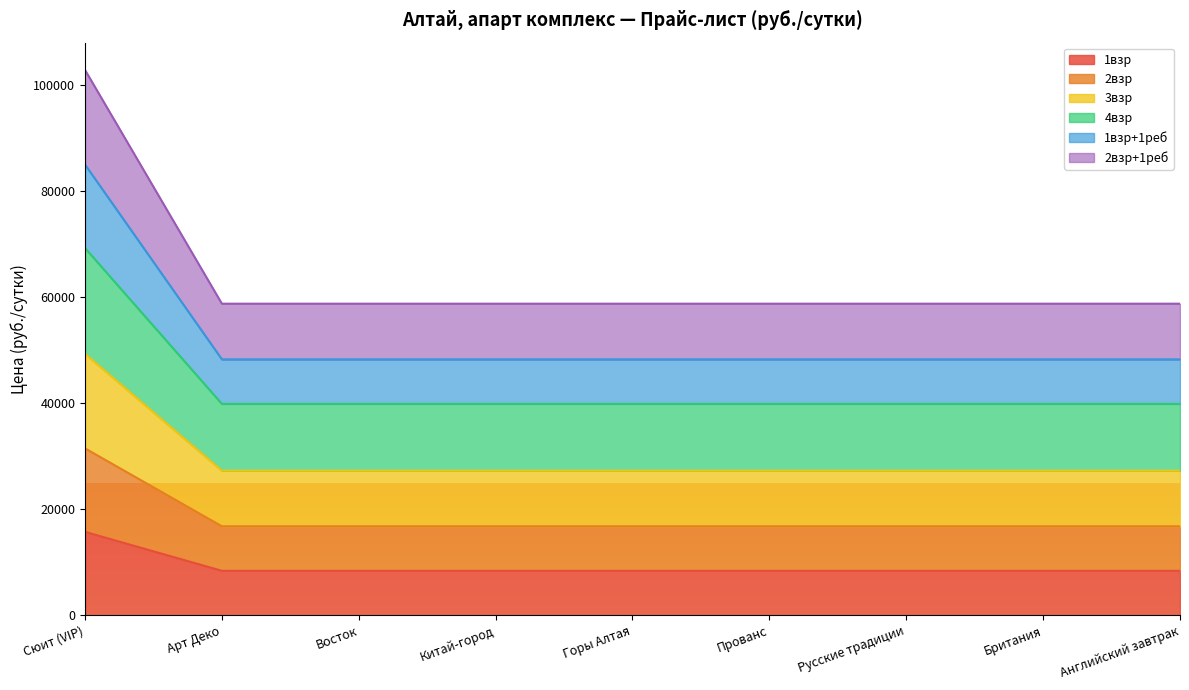

Is it true that 4взр equals 39900 at Китай-город?

True